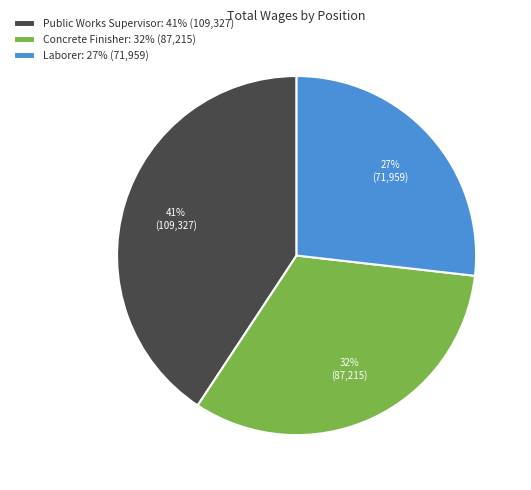

Count the number of slices in the pie.

3